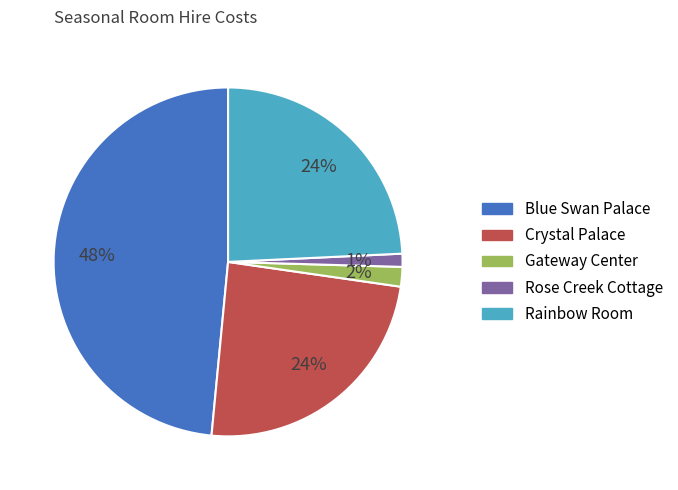

Combined, do Rose Creek Cottage and Blue Swan Palace account for over 50%?

No